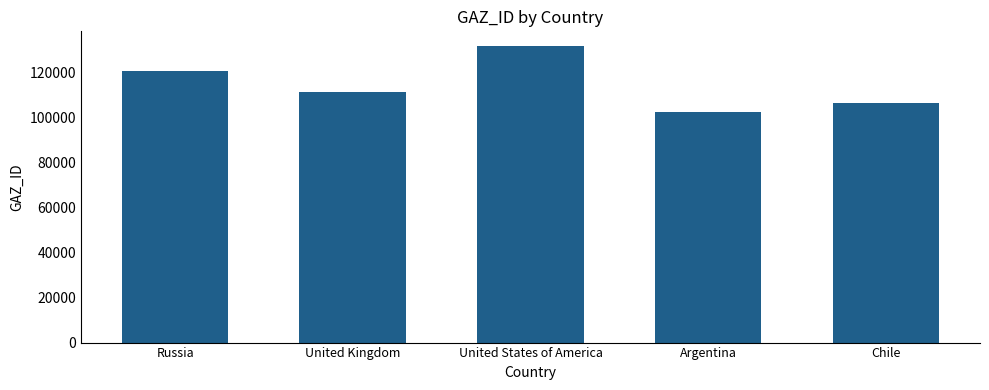

At which category does the chart reach its peak across all series?

United States of America